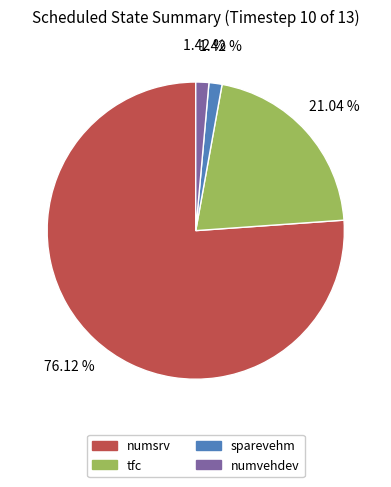

Combined, what portion of the pie is sparevehm and numsrv?

77.5%